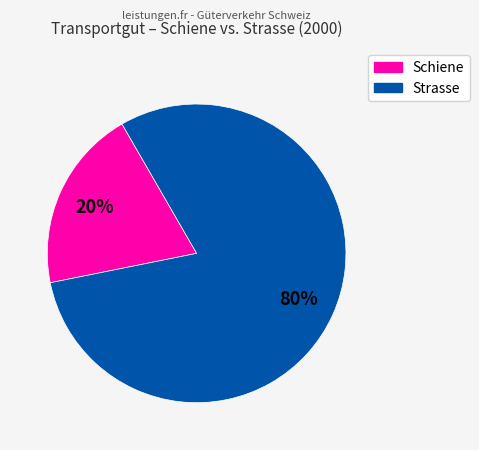

To the nearest percent, what is the difference between the largest and smallest slice percentages?

60%